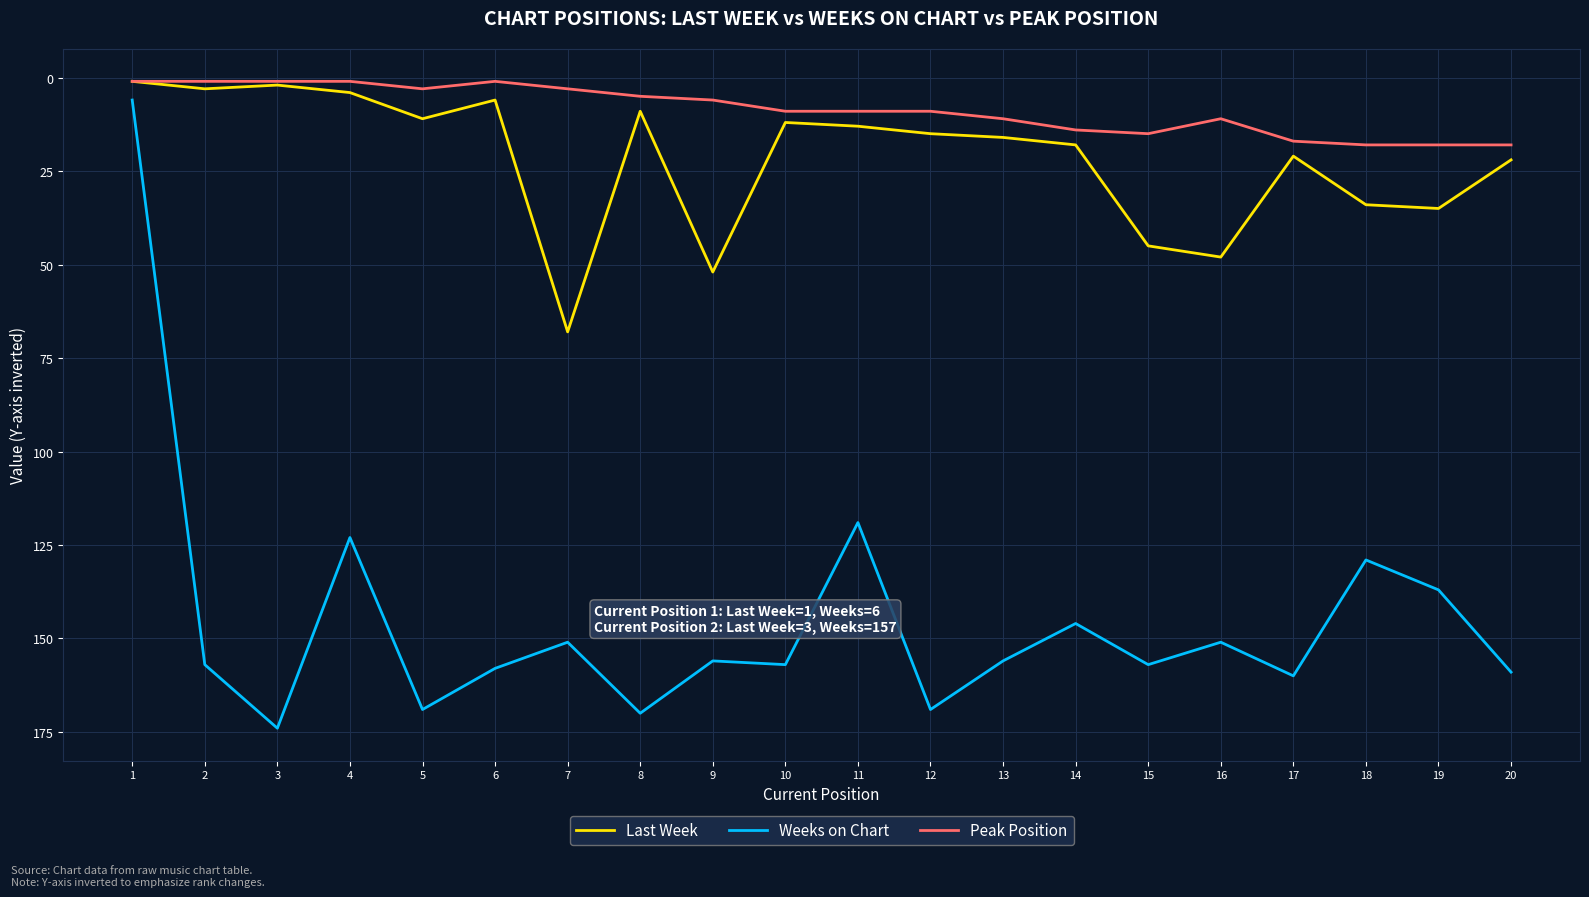

Reading left to right, extract all data points from this chart.

Last Week: 1	3	2	4	11	6	68	9	52	12	13	15	16	18	45	48	21	34	35	22
Weeks on Chart: 6	157	174	123	169	158	151	170	156	157	119	169	156	146	157	151	160	129	137	159
Peak Position: 1	1	1	1	3	1	3	5	6	9	9	9	11	14	15	11	17	18	18	18